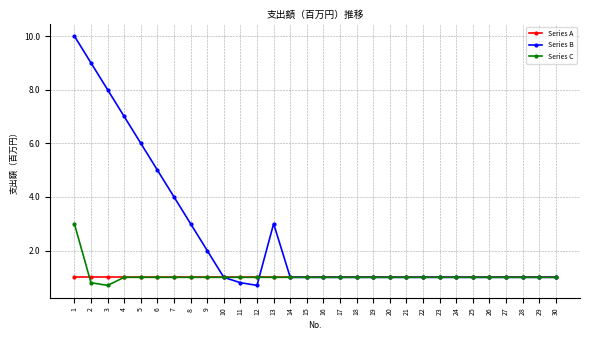

Reading right to left, extract all data points from this chart.

Series A: 1.0	1.0	1.0	1.0	1.0	1.0	1.0	1.0	1.0	1.0	1.0	1.0	1.0	1.0	1.0	1.0	1.0	1.0	1.0	1.0	1.0	1.0	1.0	1.0	1.0	1.0	1.0	1.0	1.0	1.0
Series B: 1.0	1.0	1.0	1.0	1.0	1.0	1.0	1.0	1.0	1.0	1.0	1.0	1.0	1.0	1.0	1.0	1.0	3.0	0.7	0.8	1.0	2.0	3.0	4.0	5.0	6.0	7.0	8.0	9.0	10.0
Series C: 1.0	1.0	1.0	1.0	1.0	1.0	1.0	1.0	1.0	1.0	1.0	1.0	1.0	1.0	1.0	1.0	1.0	1.0	1.0	1.0	1.0	1.0	1.0	1.0	1.0	1.0	1.0	0.7	0.8	3.0